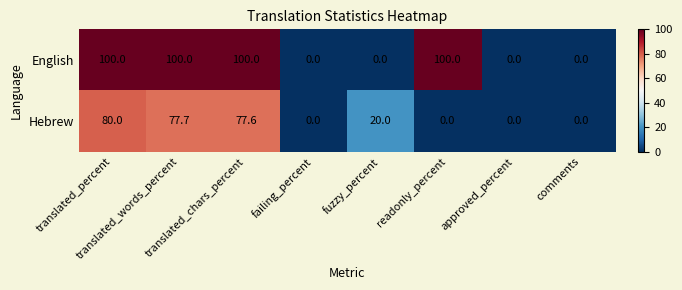

At which category is the sum across all series the highest?

translated_percent